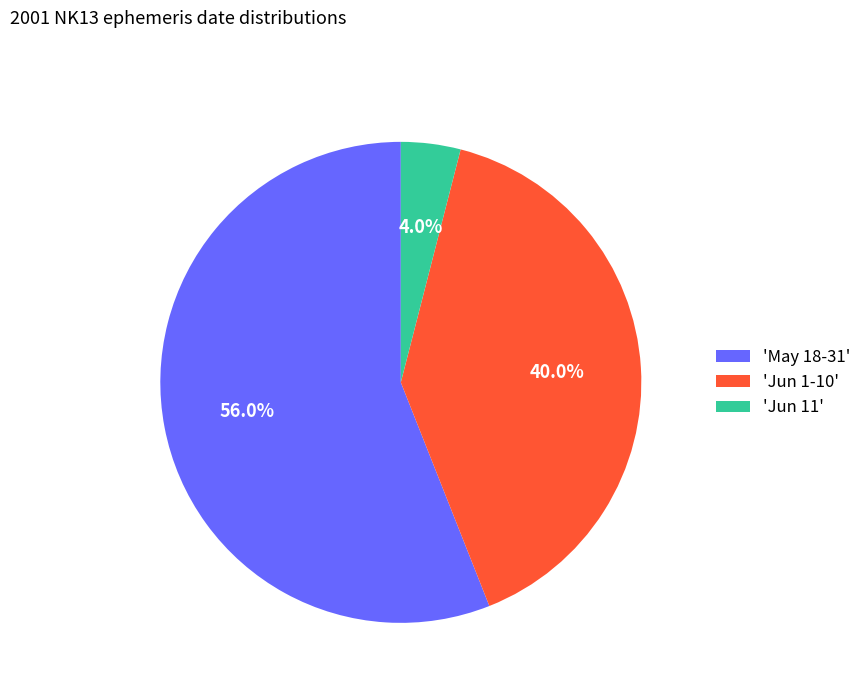

Which slice represents more than half of the pie?

'May 18-31'